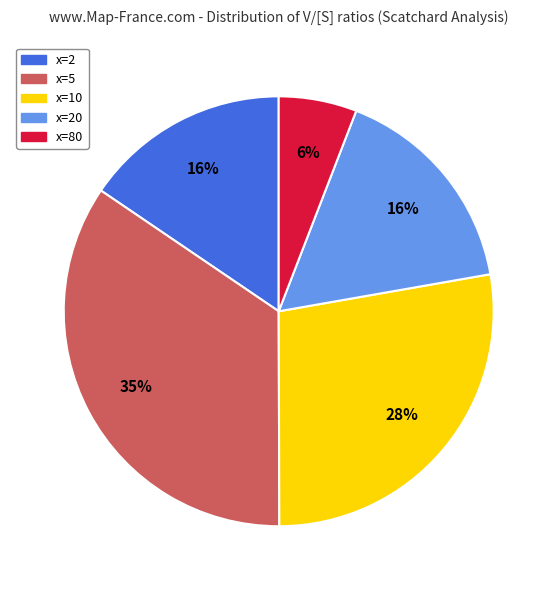

To the nearest percent, what is the average slice percentage?

20%